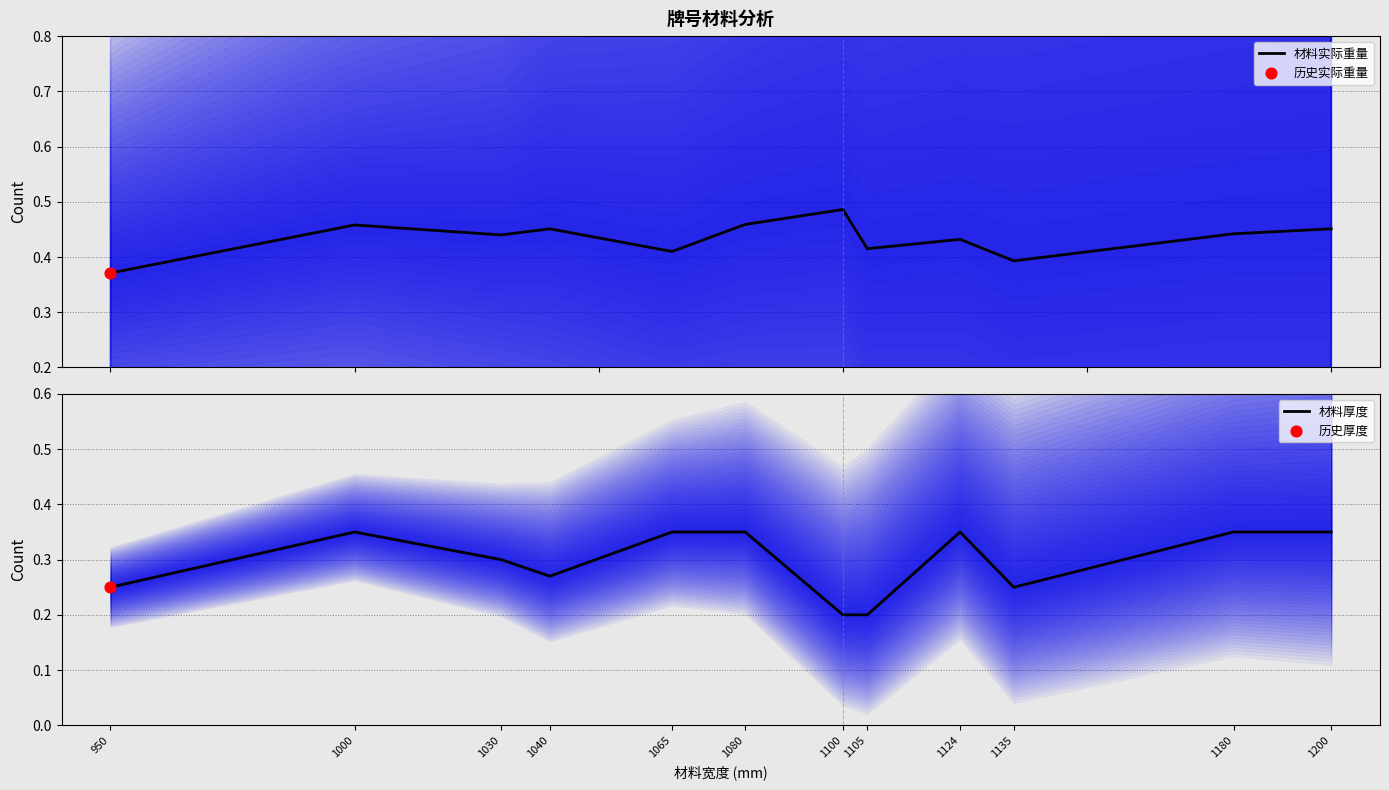

Which series has the widest spread of Y values?

材料厚度